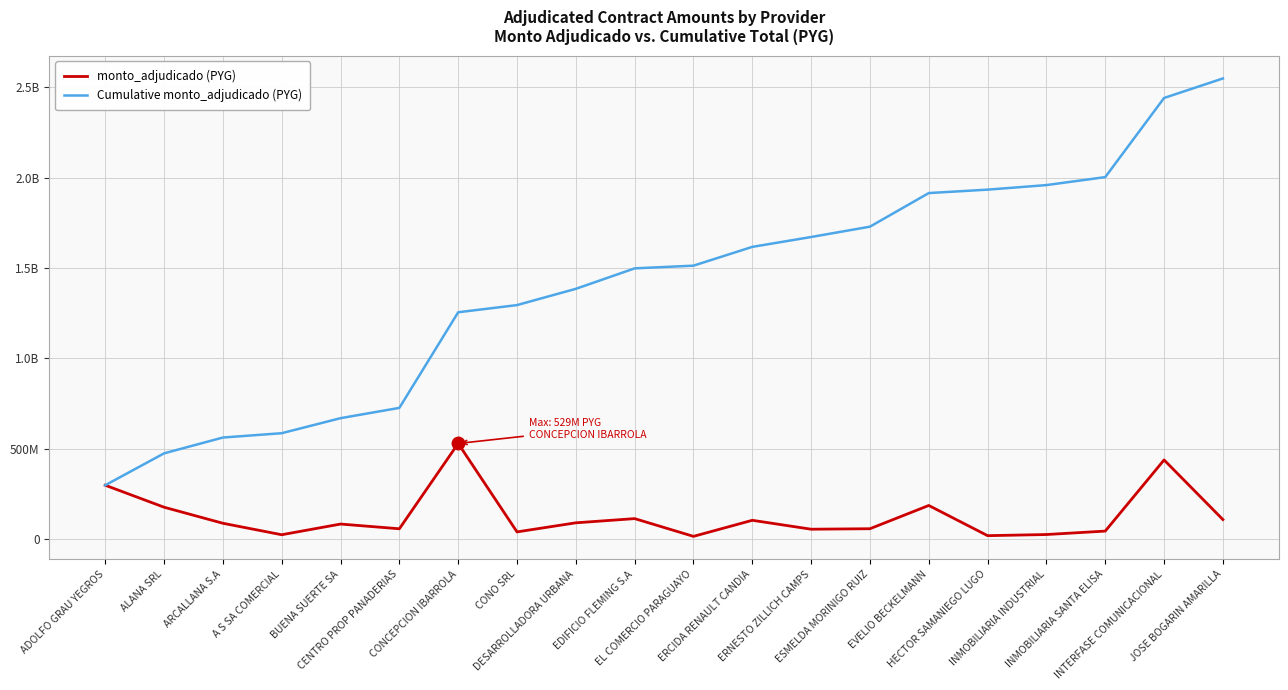

Is this an area chart (filled region under the line)?

No